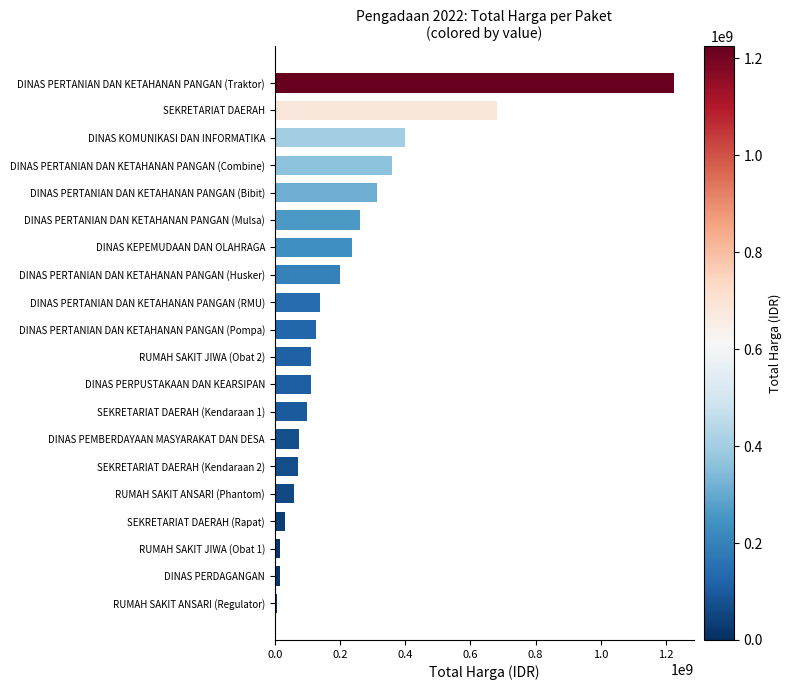

What is the sum of all values?

4536953120